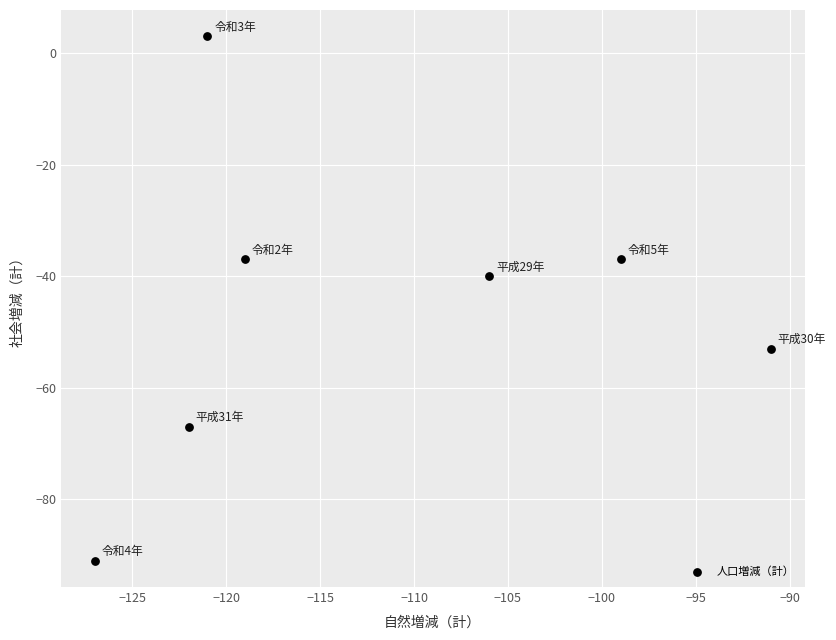

What Y value in the scatter plot is closest to -44?

-40